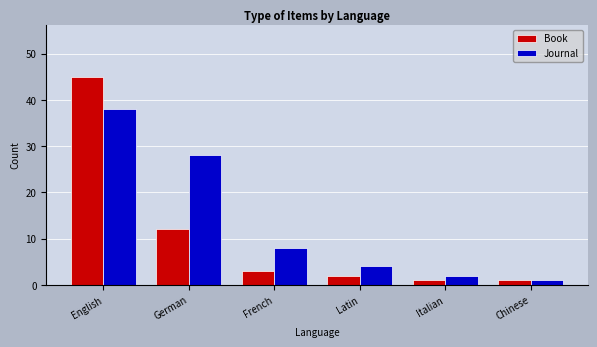

What position from the left is Italian?

5